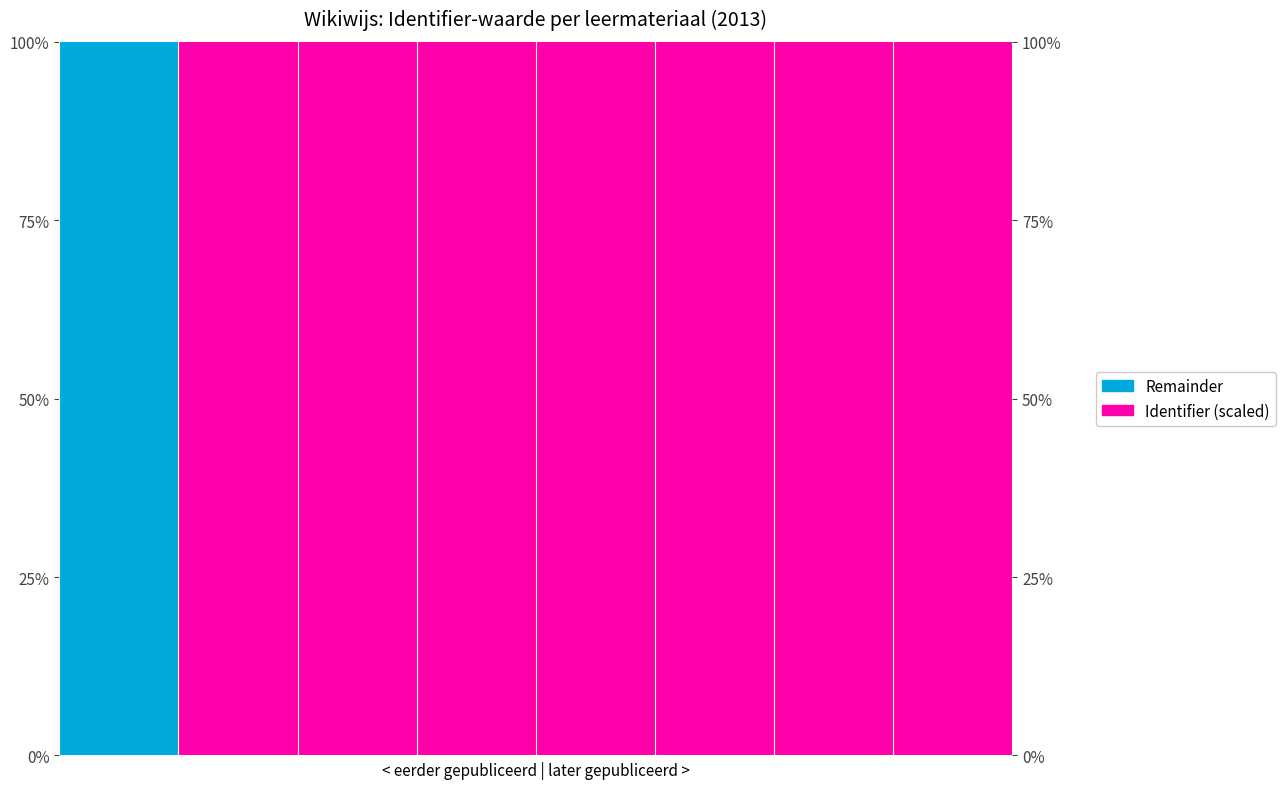

How many lines are shown in the chart?

1